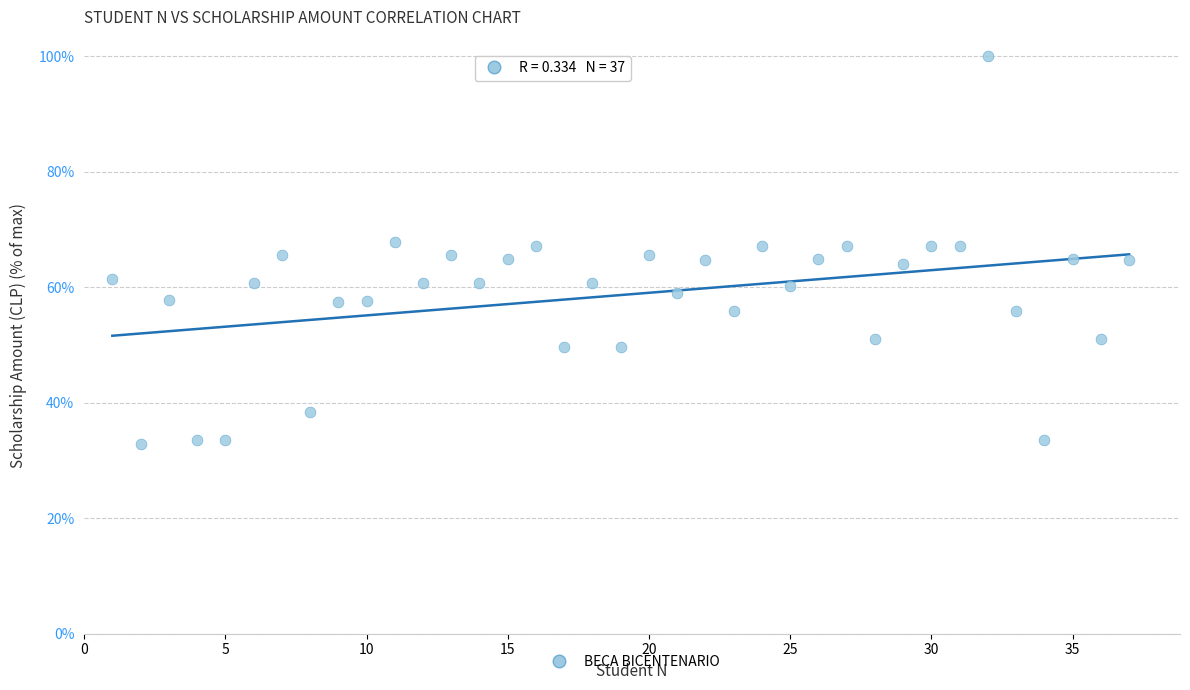

What is the range of X values (max minus min)?

36.0